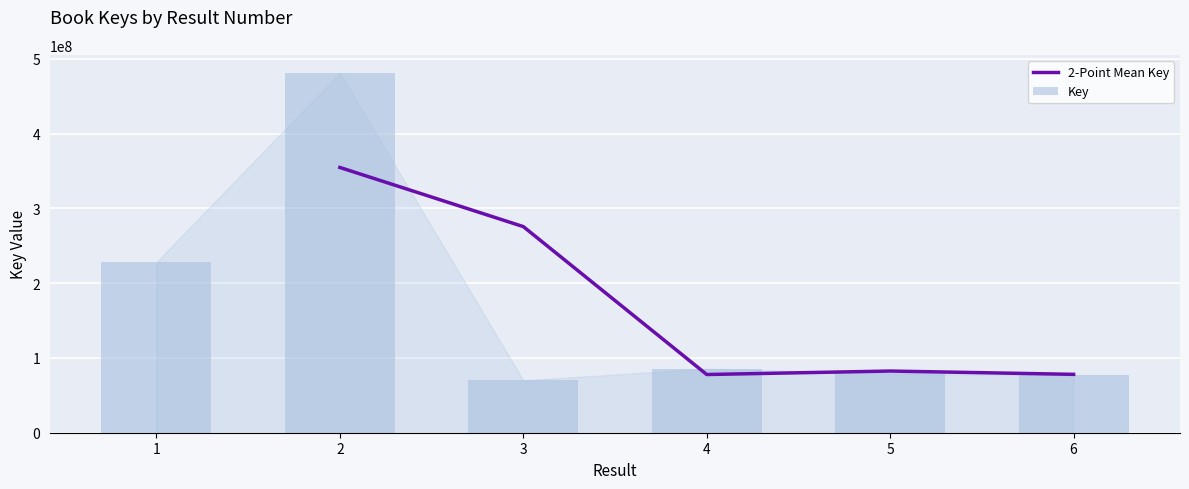

Reading right to left, extract all data points from this chart.

76793365	79319160	85652173	70030134	481275637	228195710